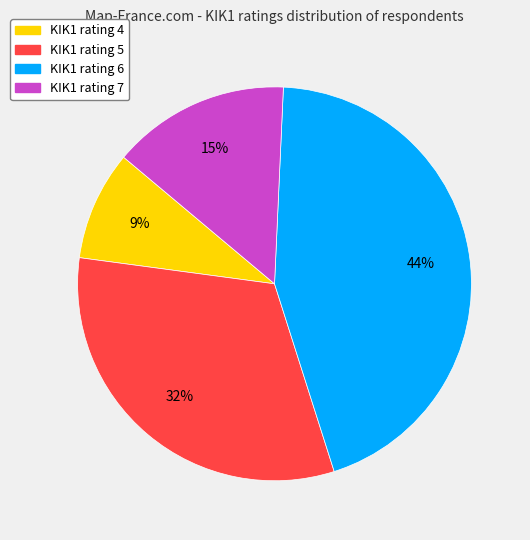

Count the number of slices in the pie.

4